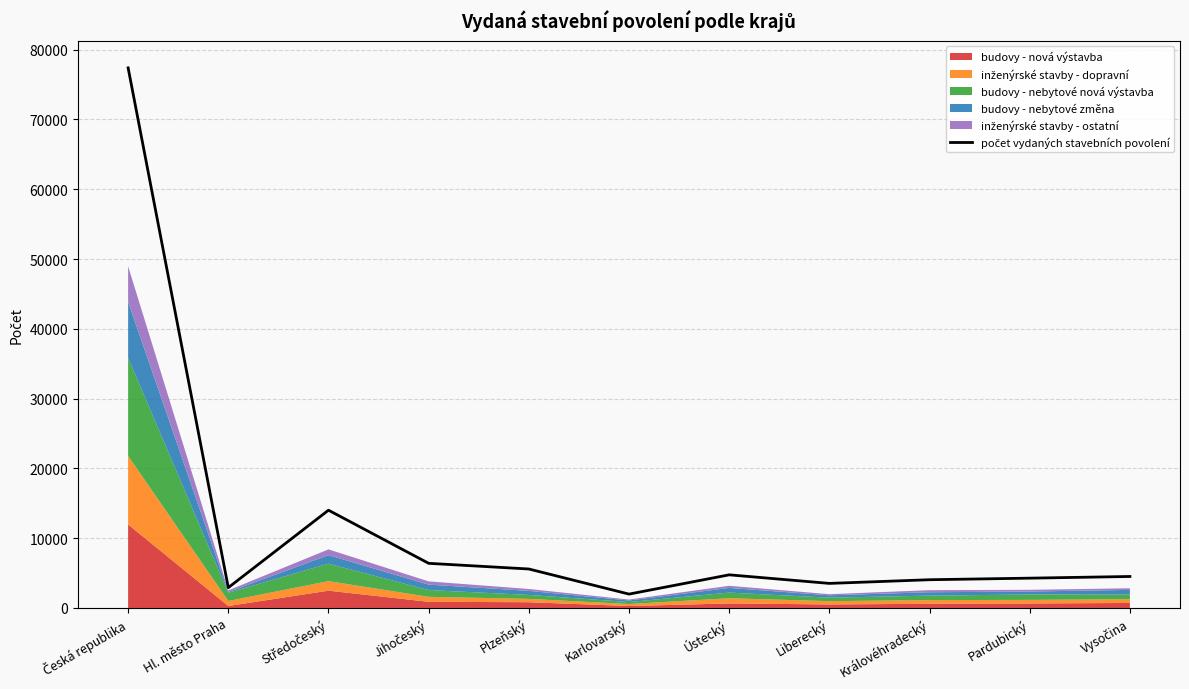

List the labels in order of value, largest first.

Česká republika, Středočeský, Jihočeský, Plzeňský, Ústecký, Vysočina, Pardubický, Královéhradecký, Liberecký, Hl. město Praha, Karlovarský